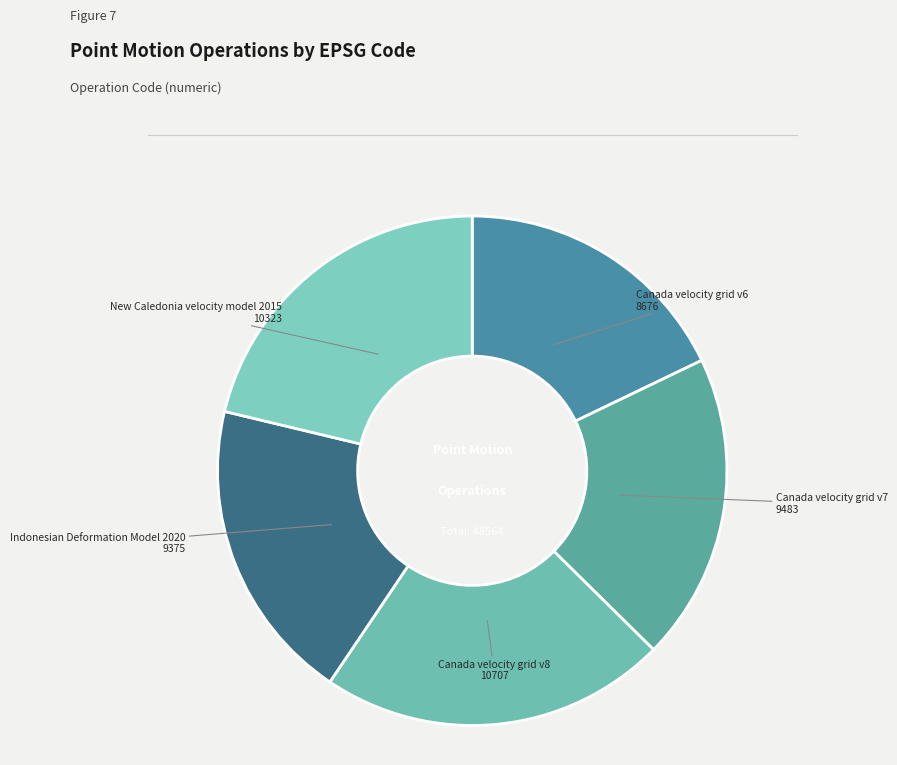

Count the number of slices in the pie.

5